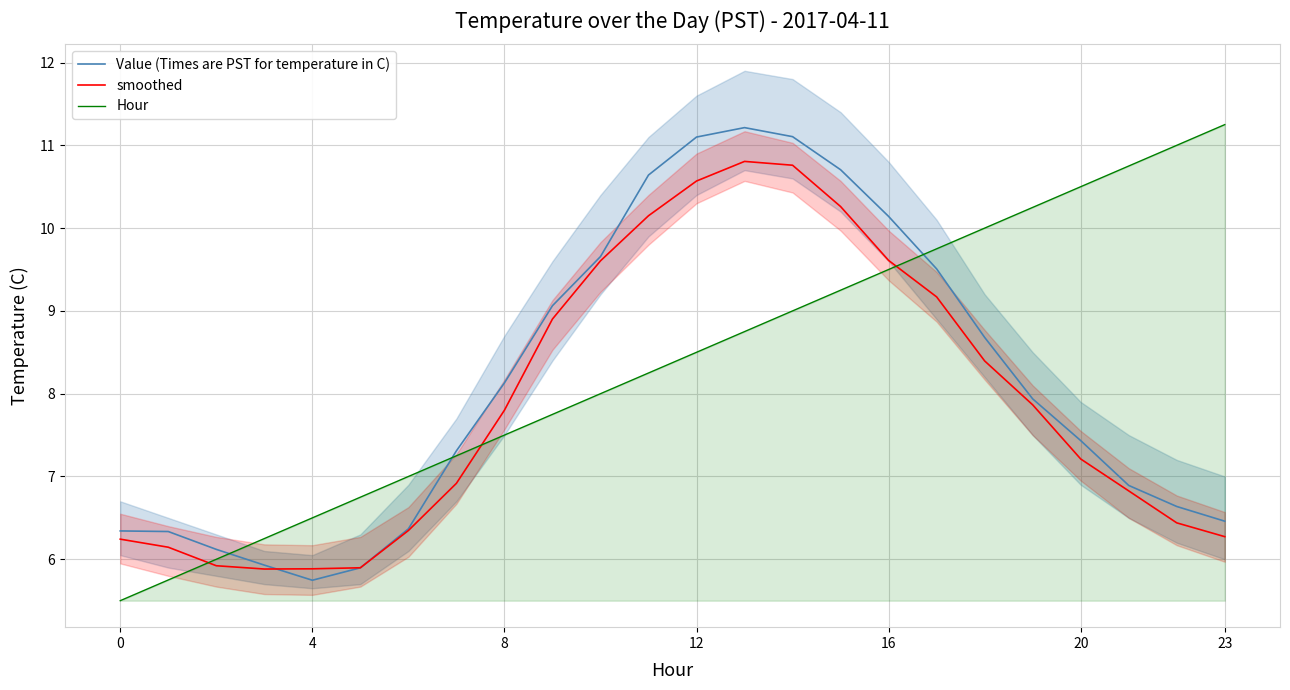

Is it true that smoothed equals 10.8 at 14?

True